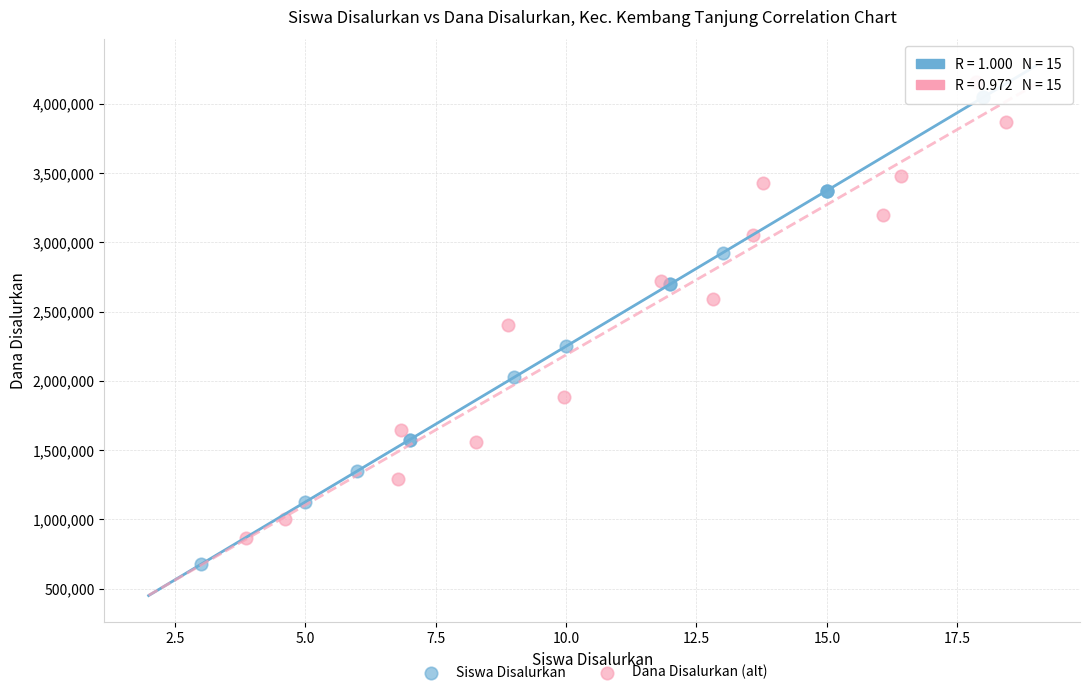

Which series contains the lowest Y value?

Siswa Disalurkan